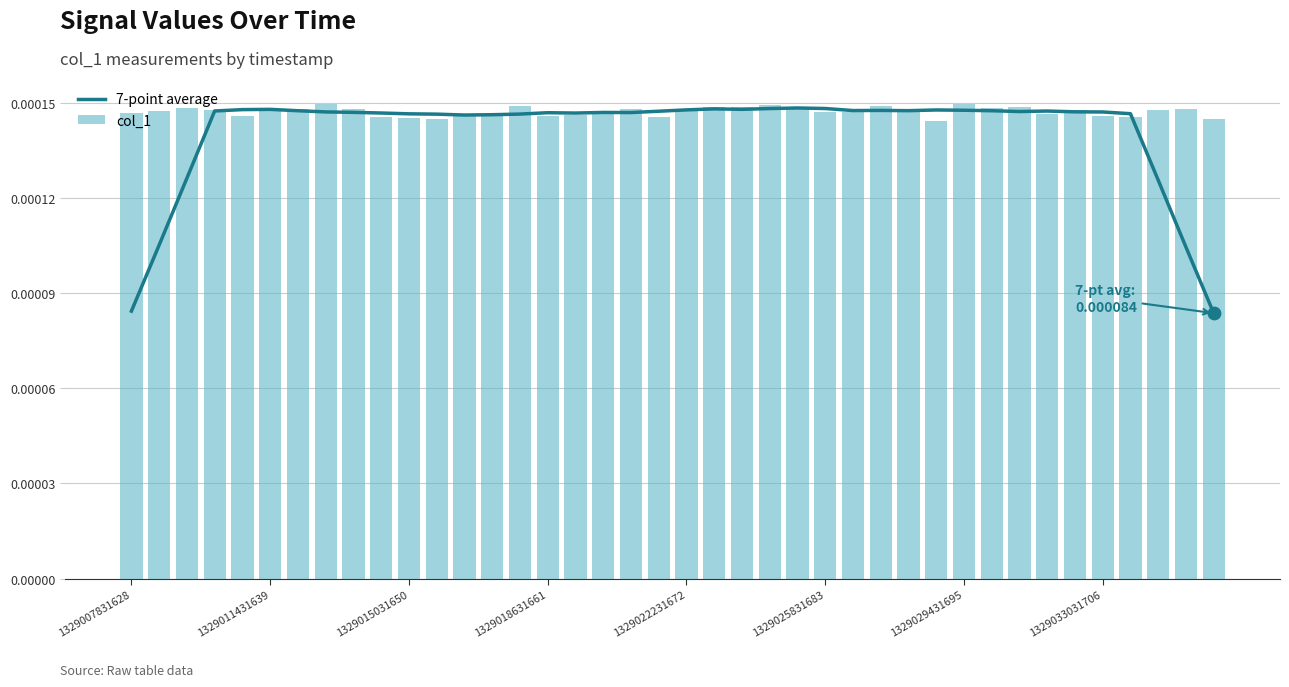

Which series contains the highest Y value?

col_1